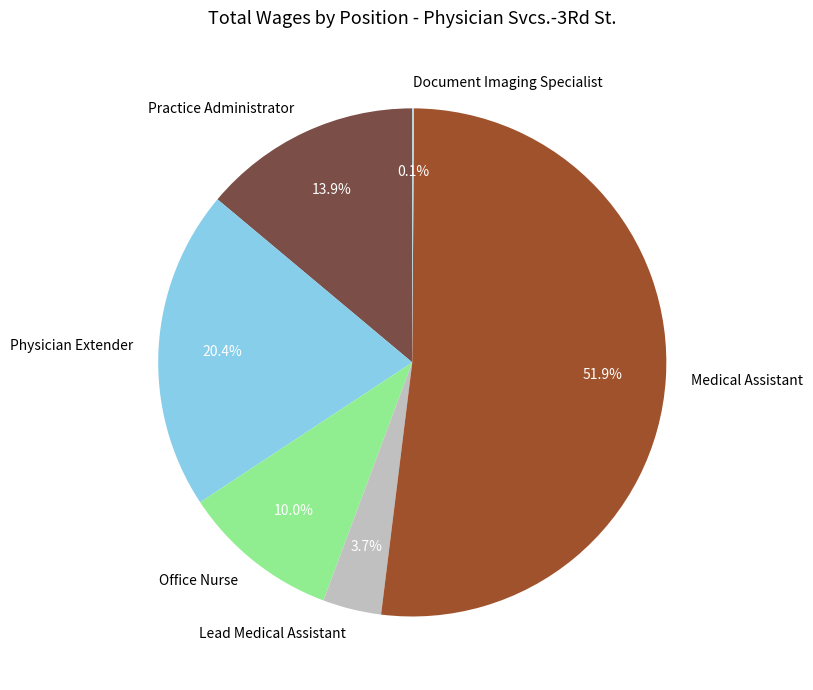

Is there any slice that represents more than half of the pie?

Yes